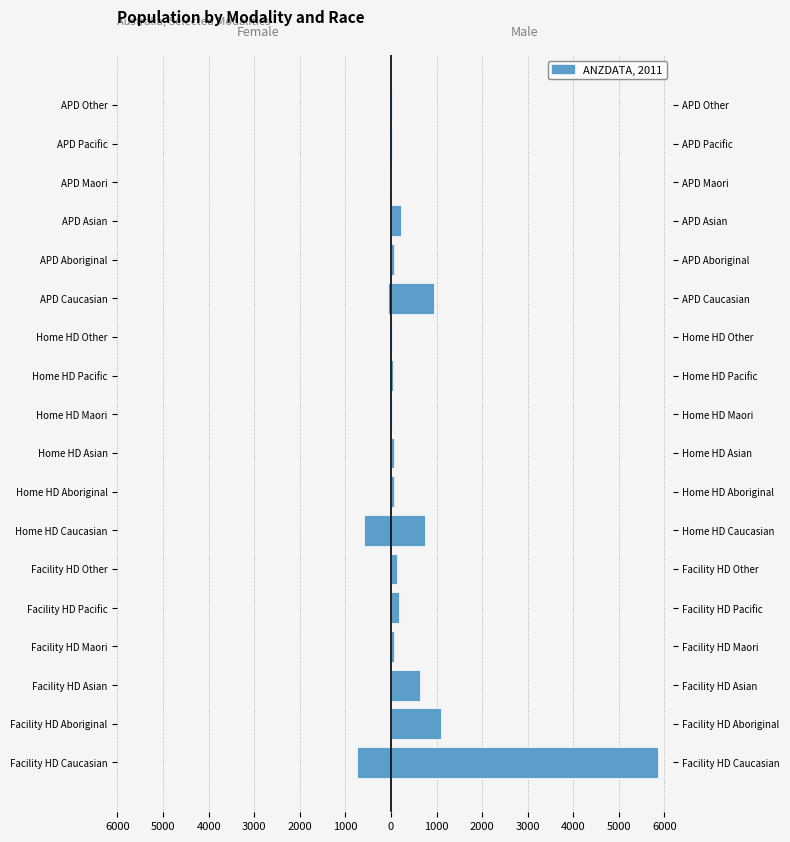

How many groups of bars are there?

18